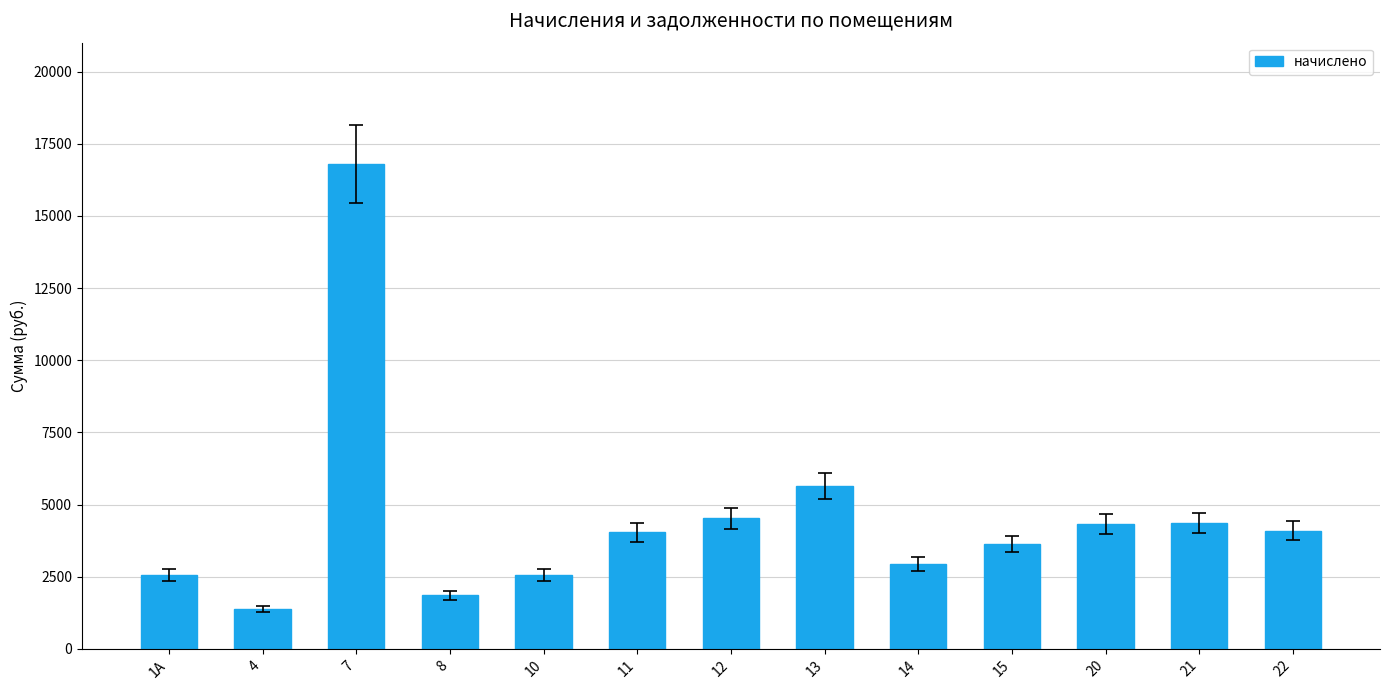

The value at 14 is 2952.0. True or false?

True